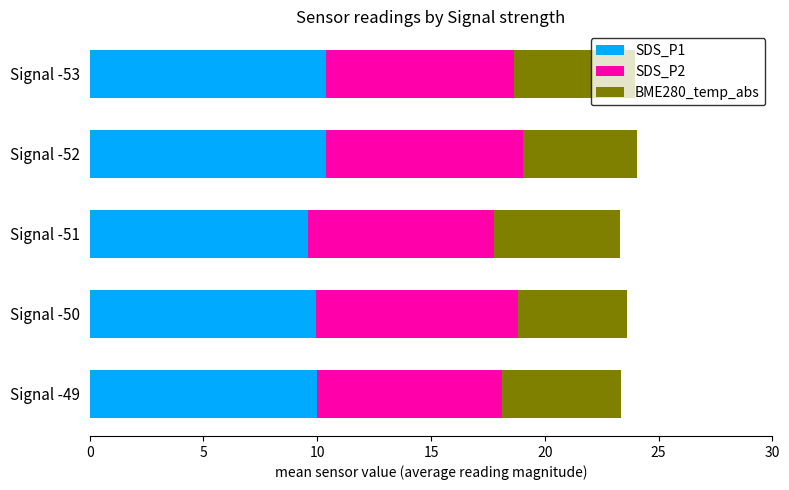

What is the average value of the SDS_P1 series?

10.1